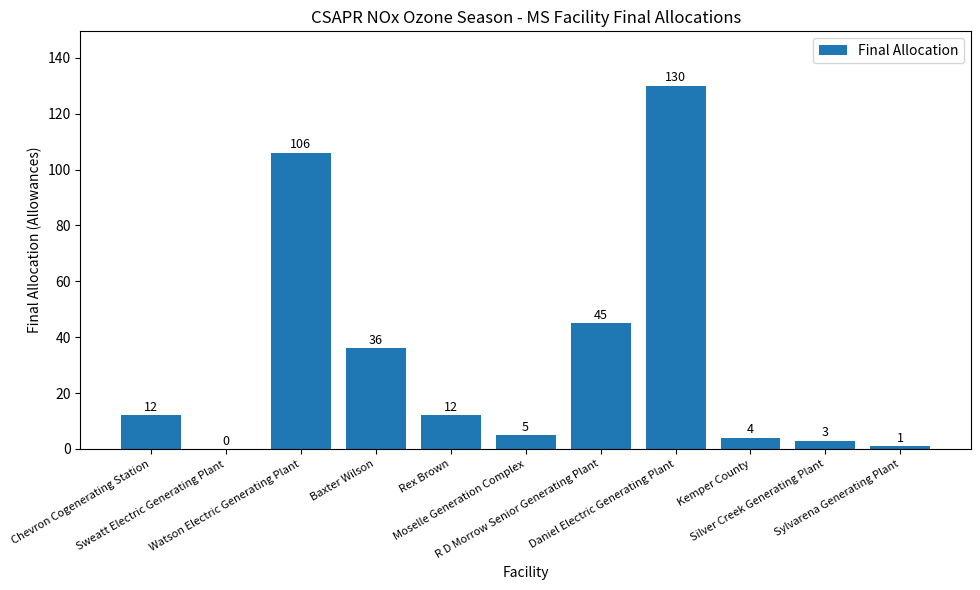

True or false: the data shows 87 at Daniel Electric Generating Plant.

False